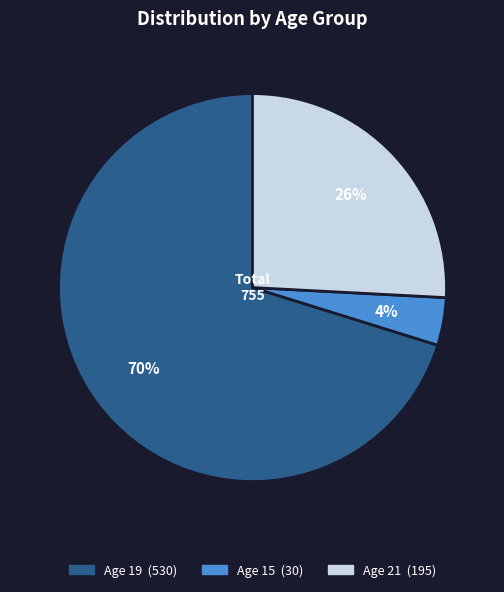

To the nearest percent, what is the average slice percentage?

33%